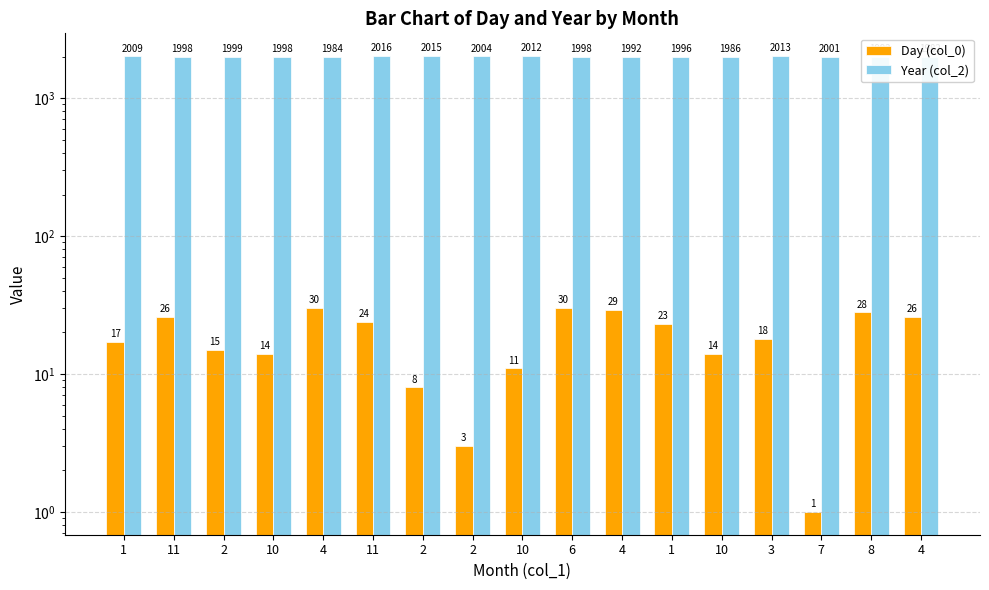

Is the value of Year (col_2) at 2 greater than the value of Day (col_0) at 11?

Yes